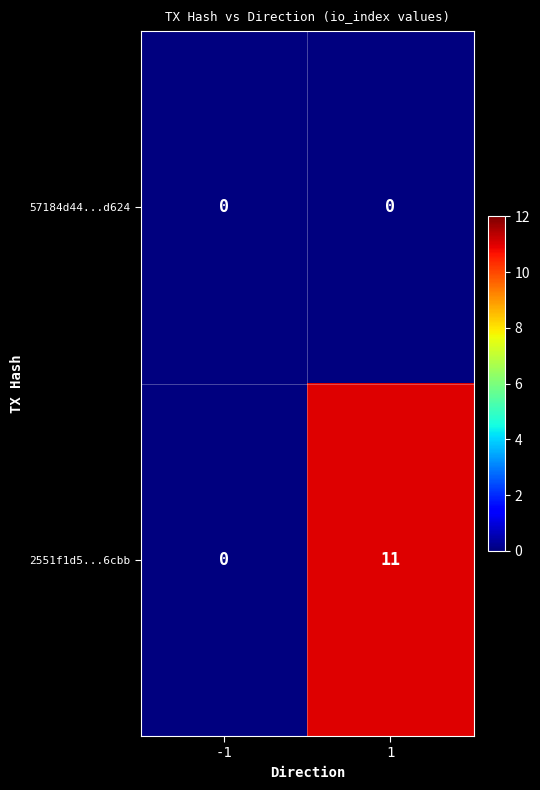

Which series has the largest range (max minus min)?

2551f1d5...6cbb